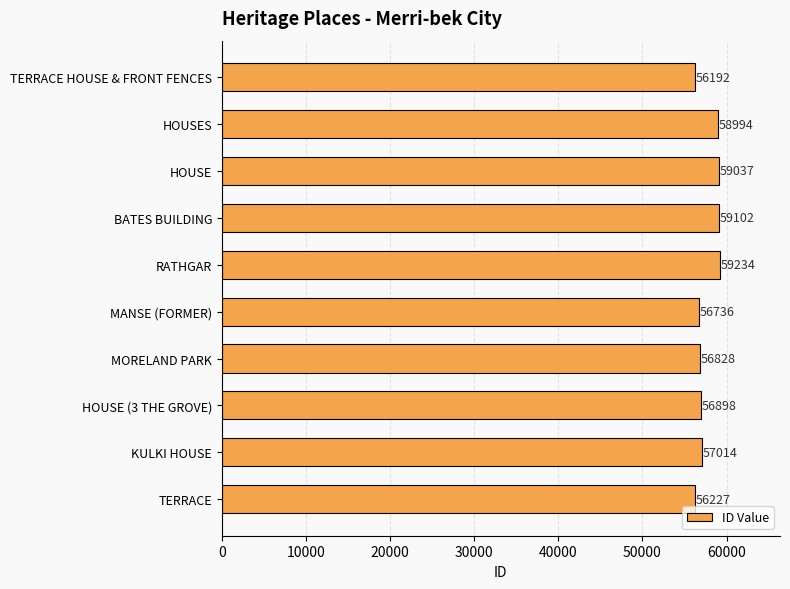

What is the sum of all values?

576262